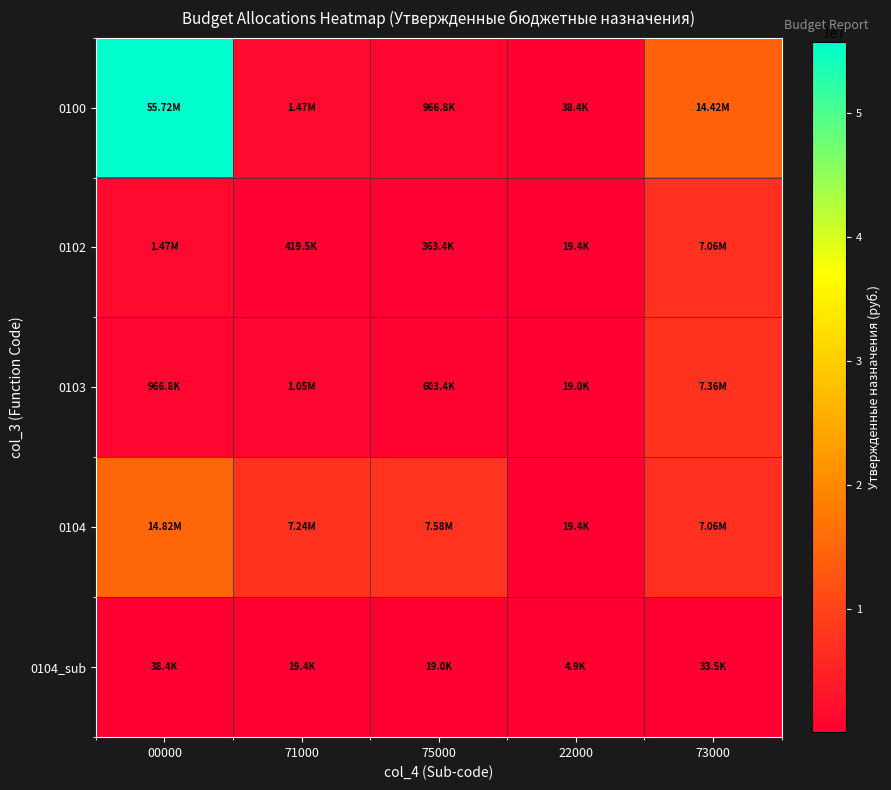

At how many categories does at least one series exceed 36714913?

1